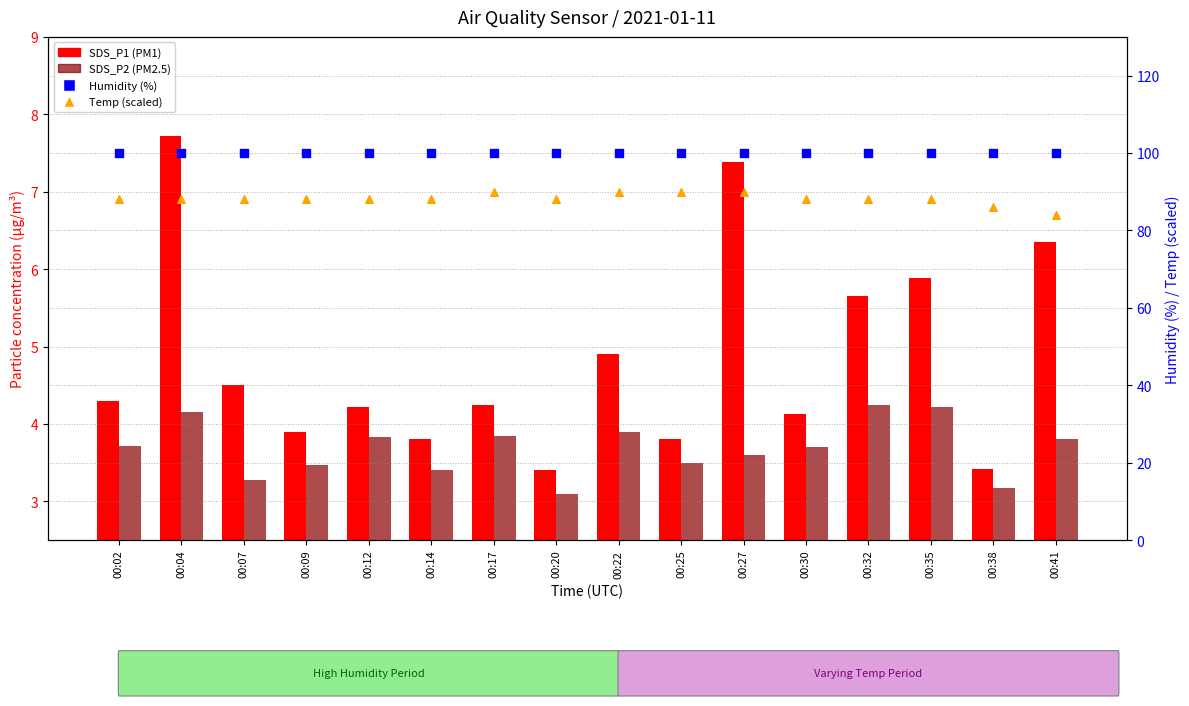

Which series reaches the maximum Y coordinate?

Humidity (%)